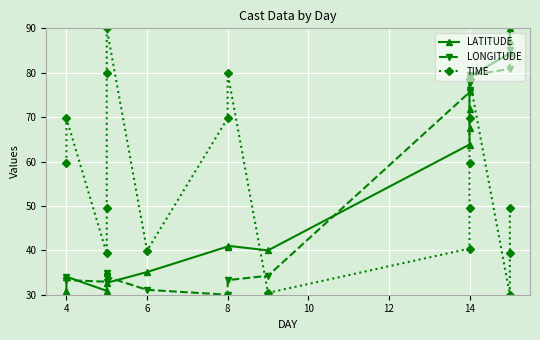

What is the difference between the maximum and minimum values in the TIME series?

60.0